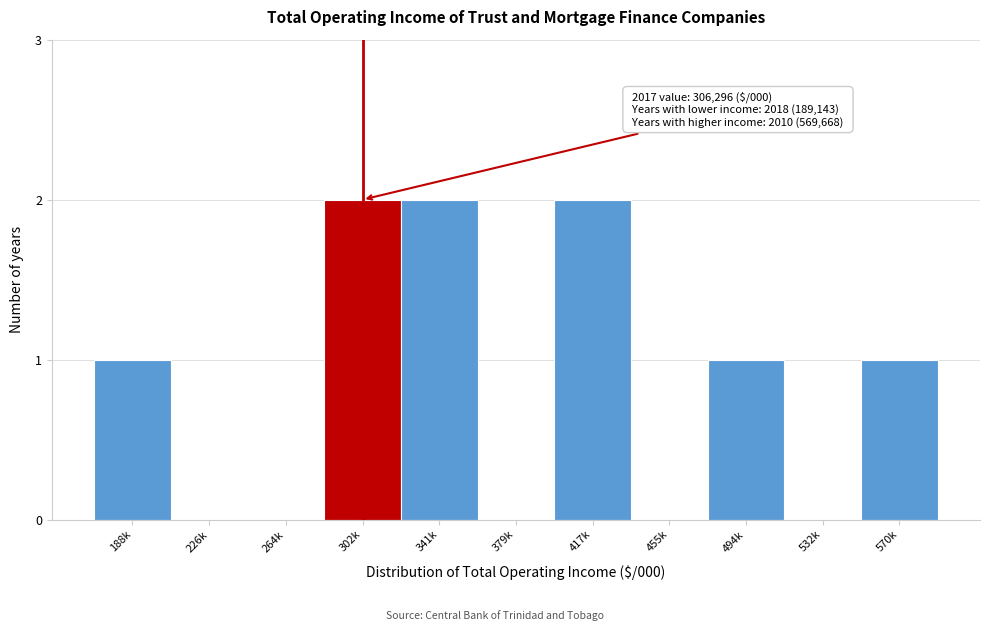

Reading left to right, extract all data points from this chart.

188k=1	226k=0	264k=0	302k=2	341k=2	379k=0	417k=2	455k=0	494k=1	532k=0	570k=1